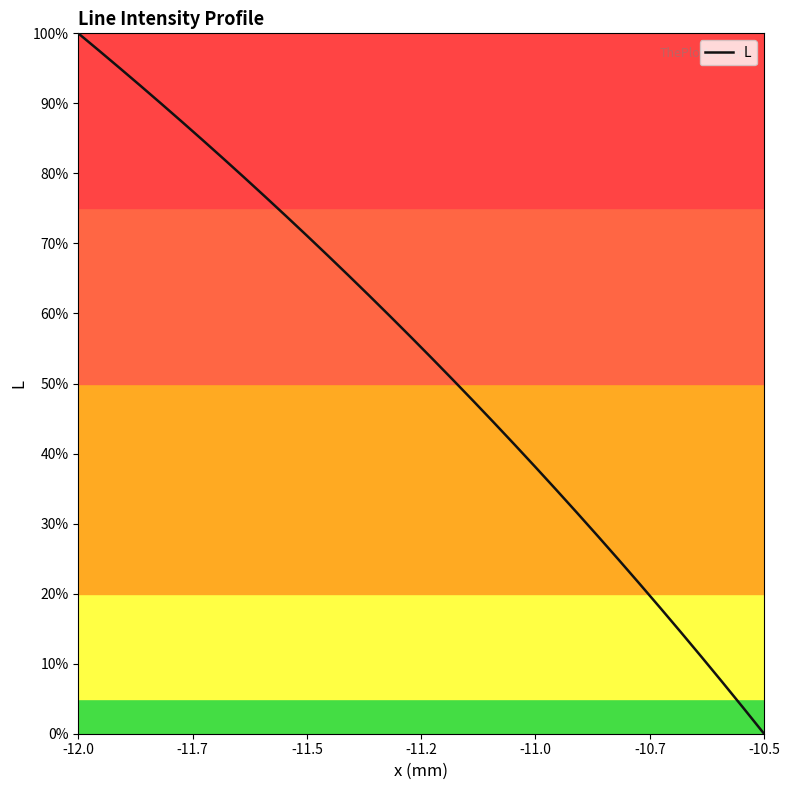

What is the greatest value displayed?

100.0